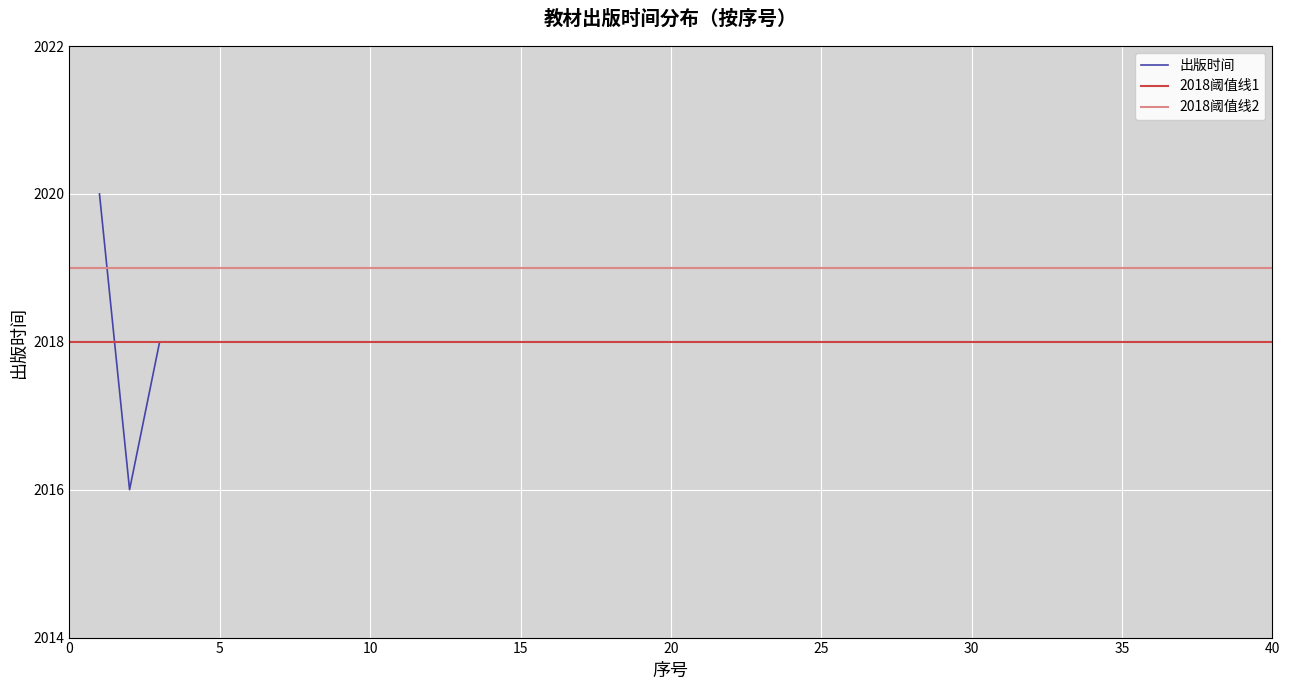

Is this an area chart (filled region under the line)?

No